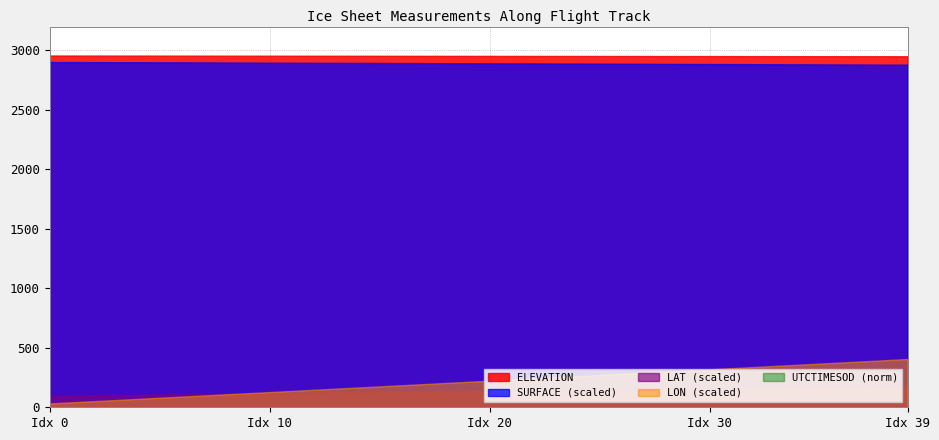

What is the sum of all UTCTIMESOD values?

2339702.5